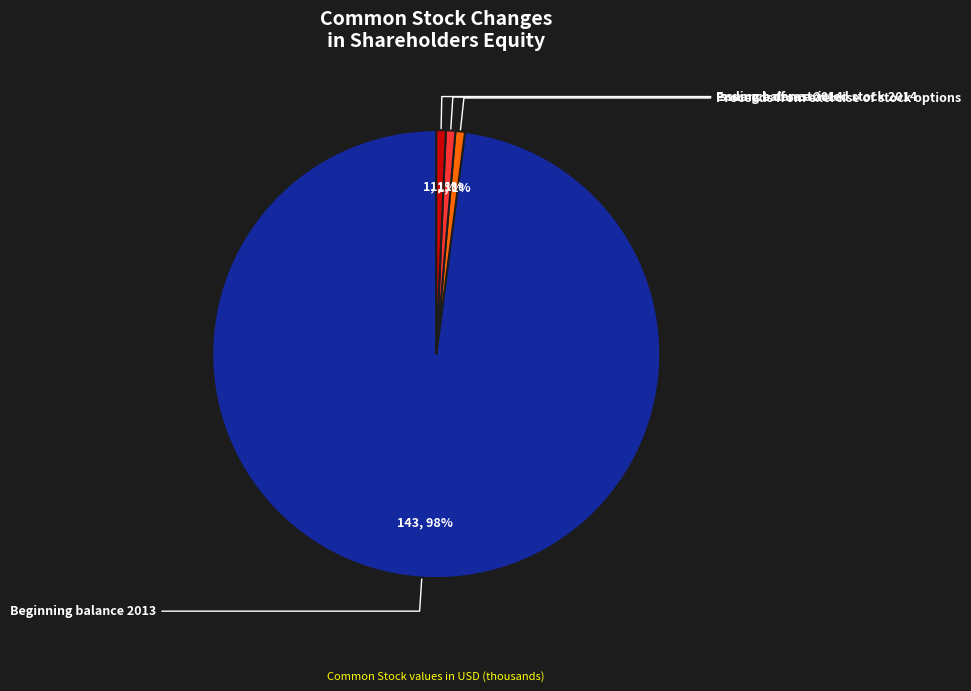

Is there a majority slice in this chart?

Yes